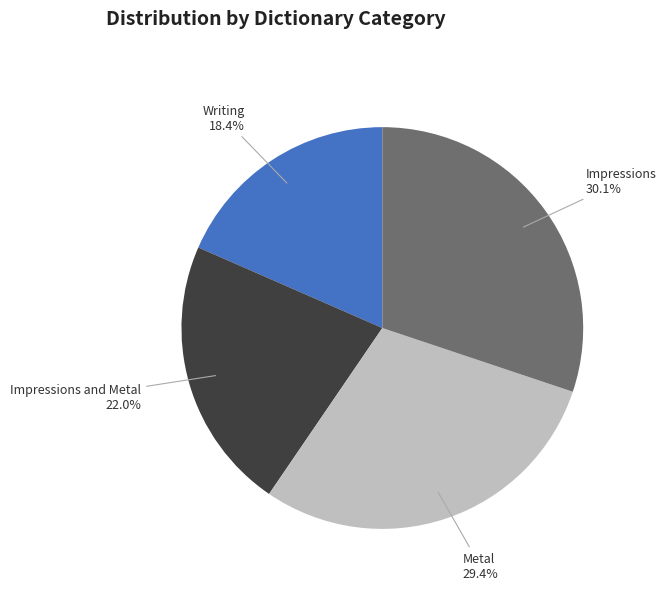

Count the number of slices in the pie.

4